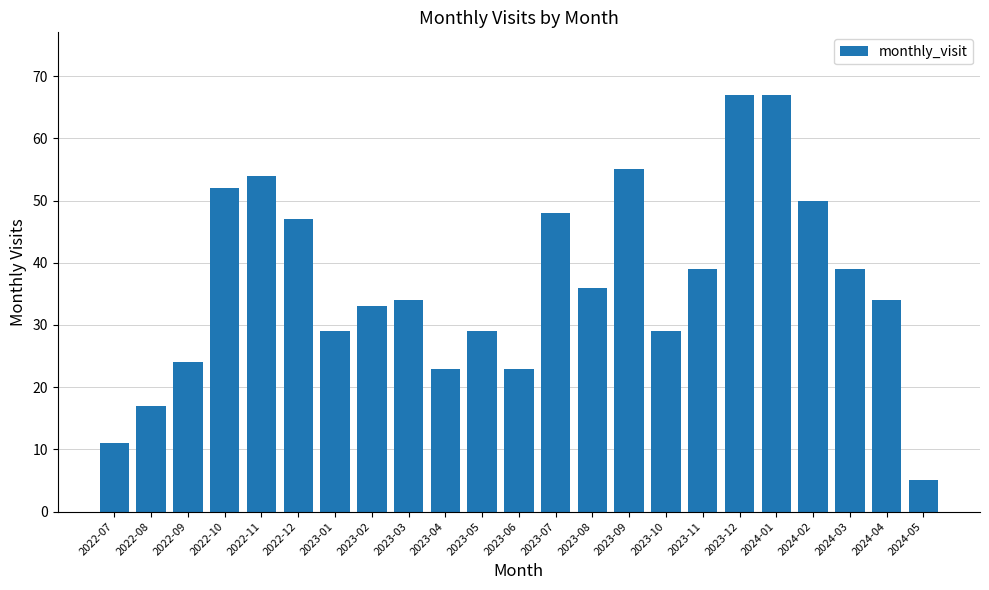

What position from the left is 2023-02?

8